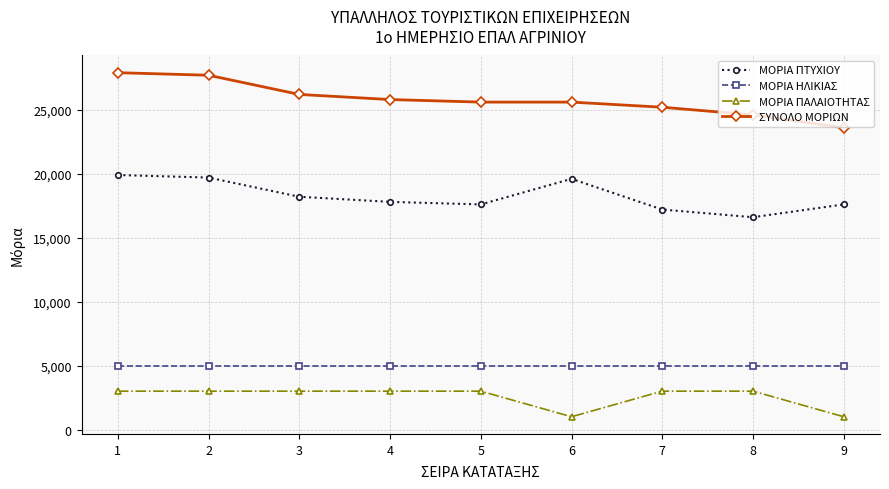

How many lines are shown in the chart?

4